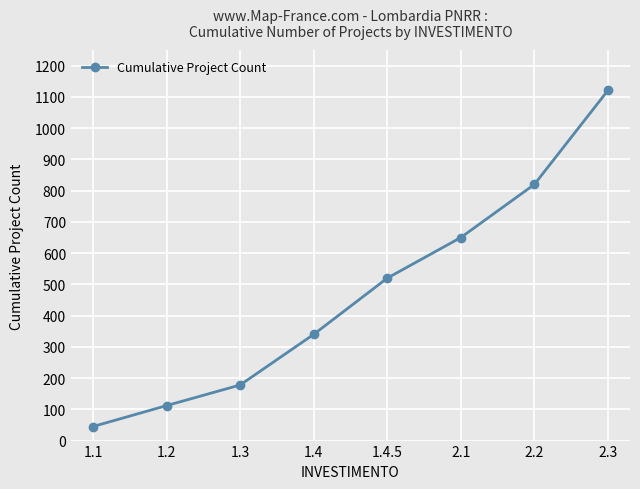

List the labels in order of value, largest first.

2.3, 2.2, 2.1, 1.4.5, 1.4, 1.3, 1.2, 1.1